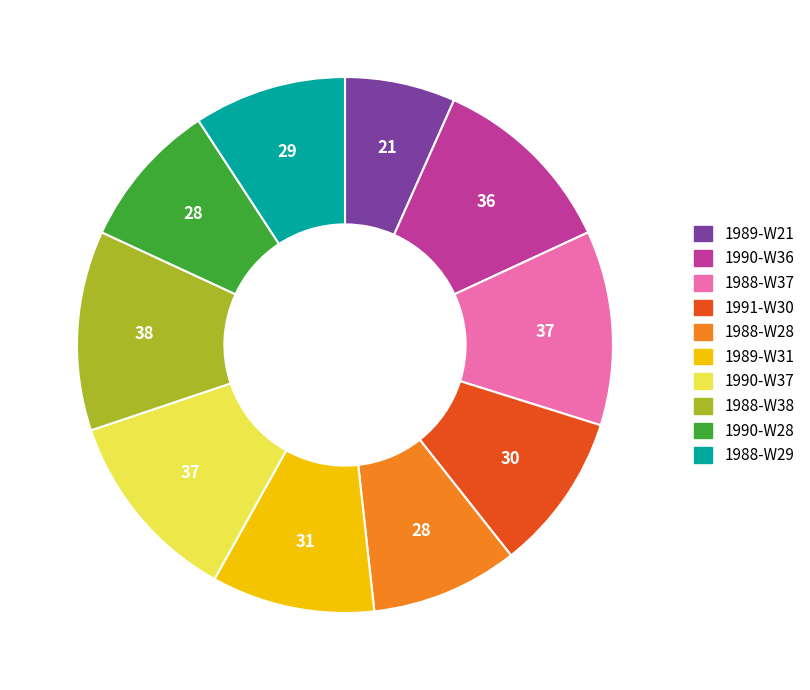

Which has a higher value, 1990-W36 or 1988-W28?

1990-W36